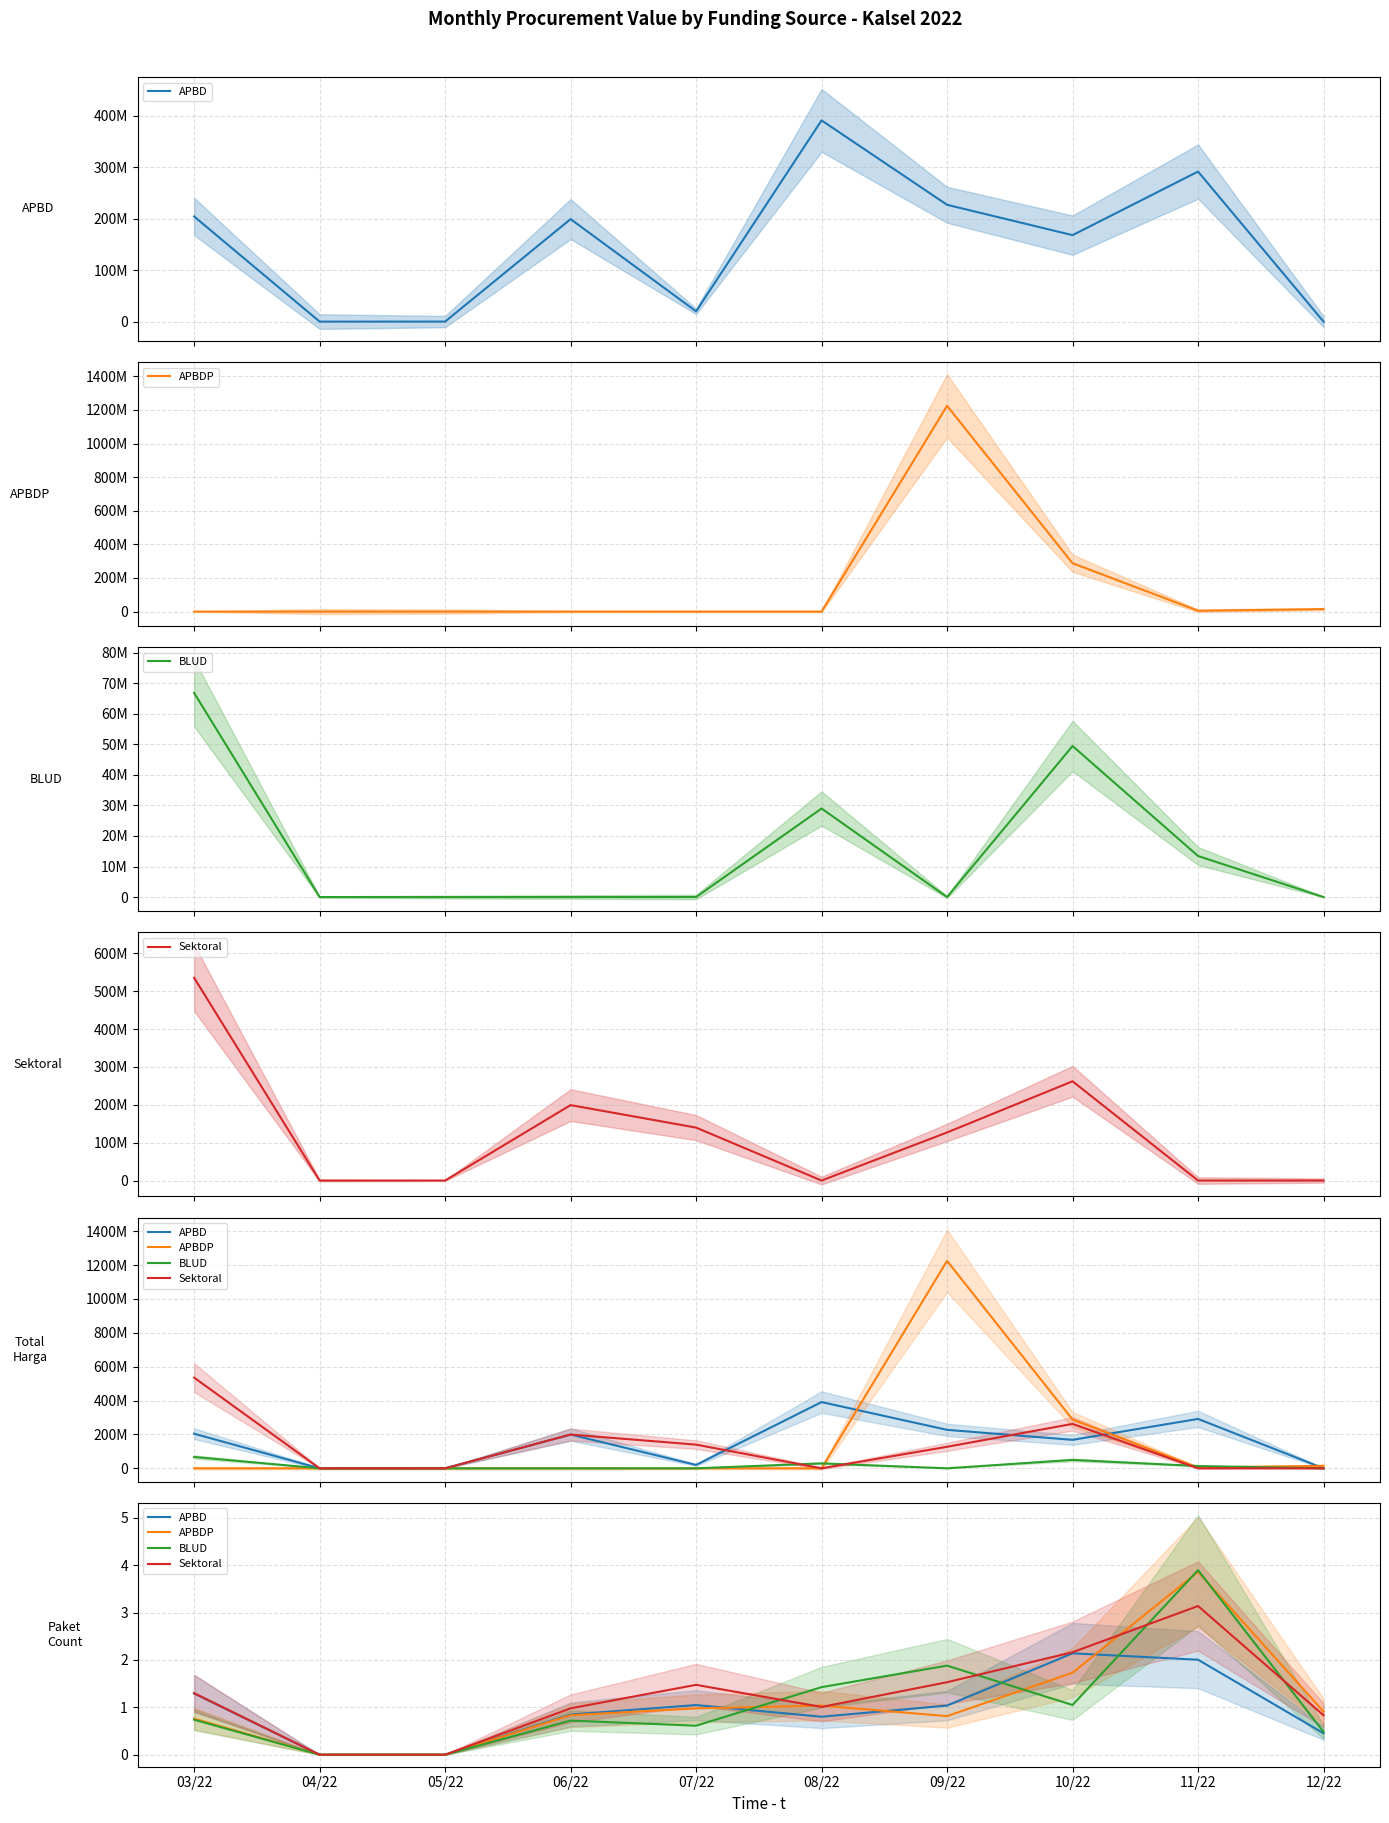

What is the label of the 7th point from the right?

06/22